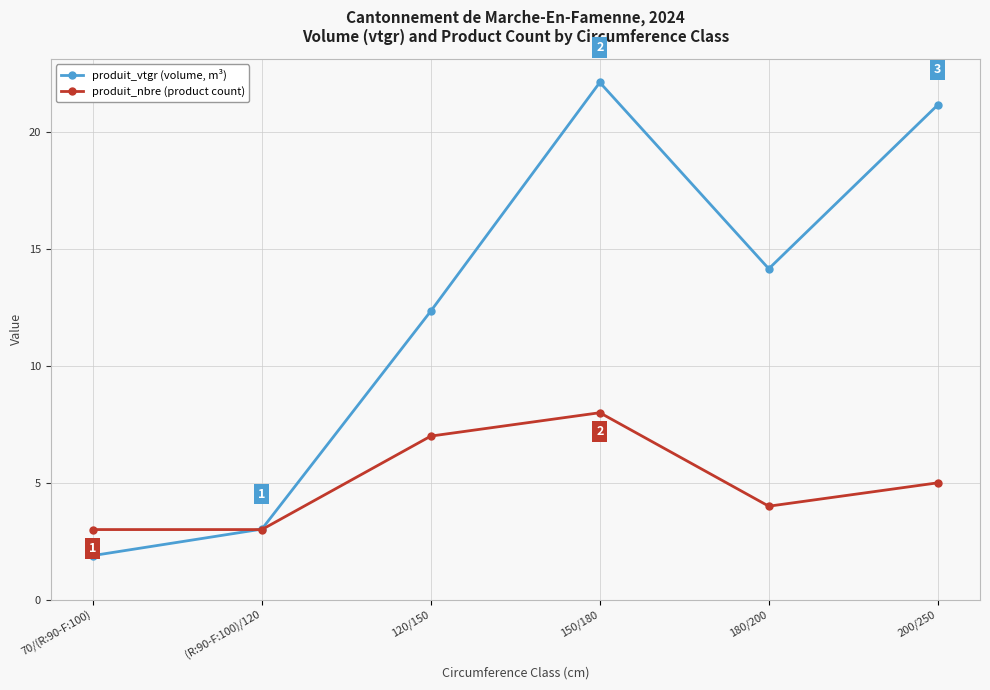

What is the total value across all series at 120/150?

19.4